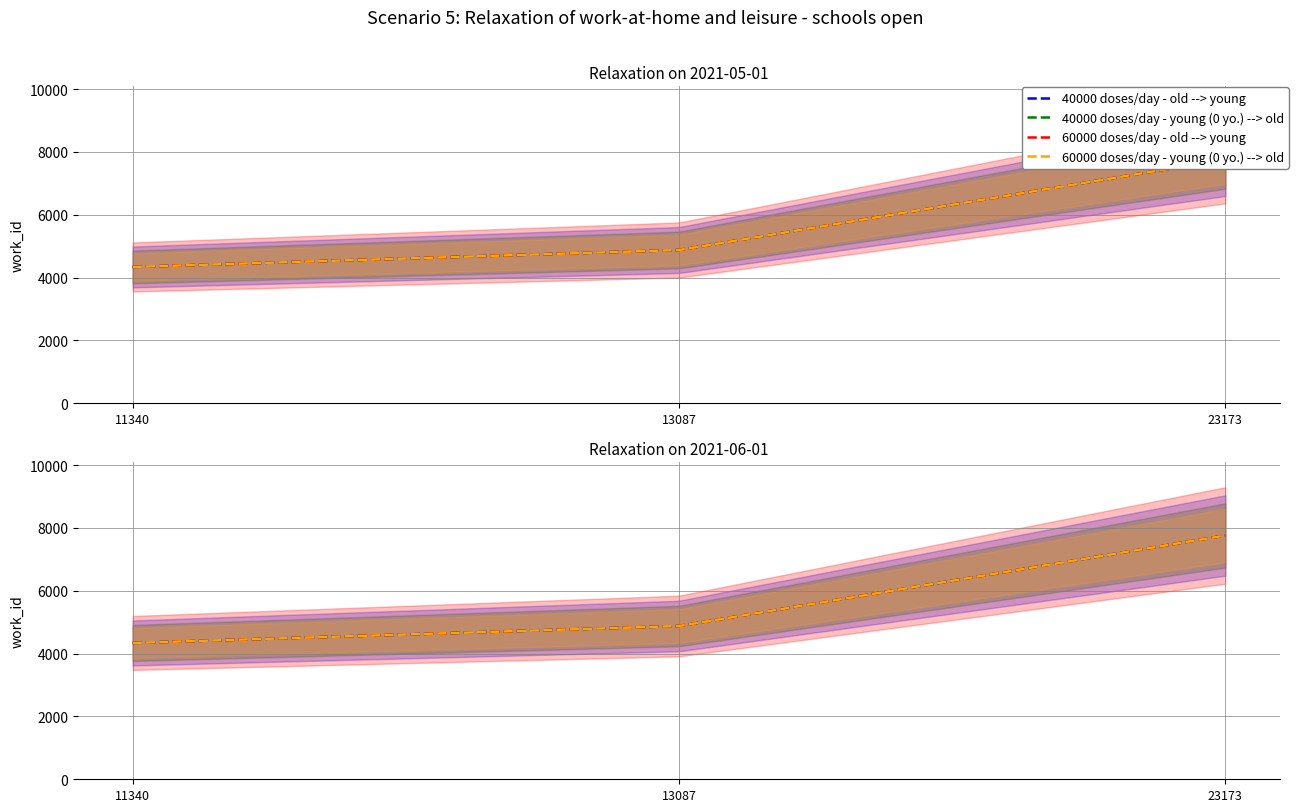

At how many categories does at least one series exceed 6936?

1